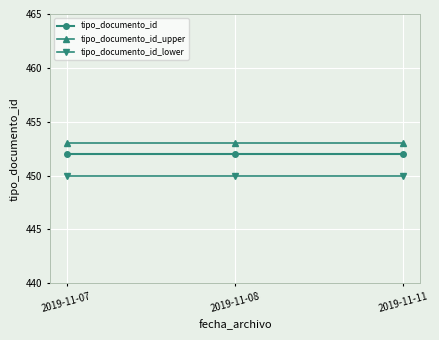

Is it true that tipo_documento_id equals 452 at 2019-11-11?

True